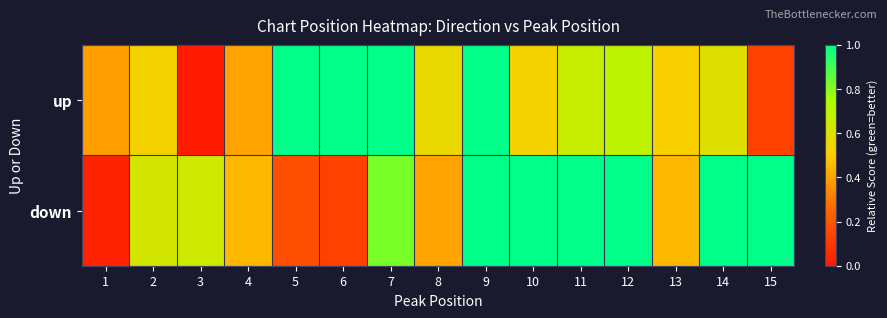

Between 7 and 14, which series saw the biggest shift?

up